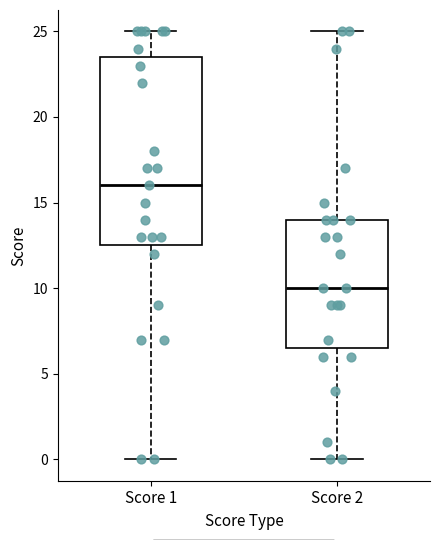

Which box has the highest median line?

Score 1